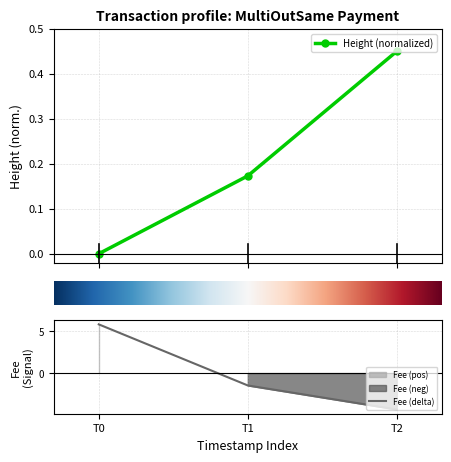

Reading left to right, what are all the values shown in this chart?

Height (normalized): T0=0.0	T1=0.2	T2=0.5
Fee (delta): T0=5.8	T1=-1.5	T2=-4.3